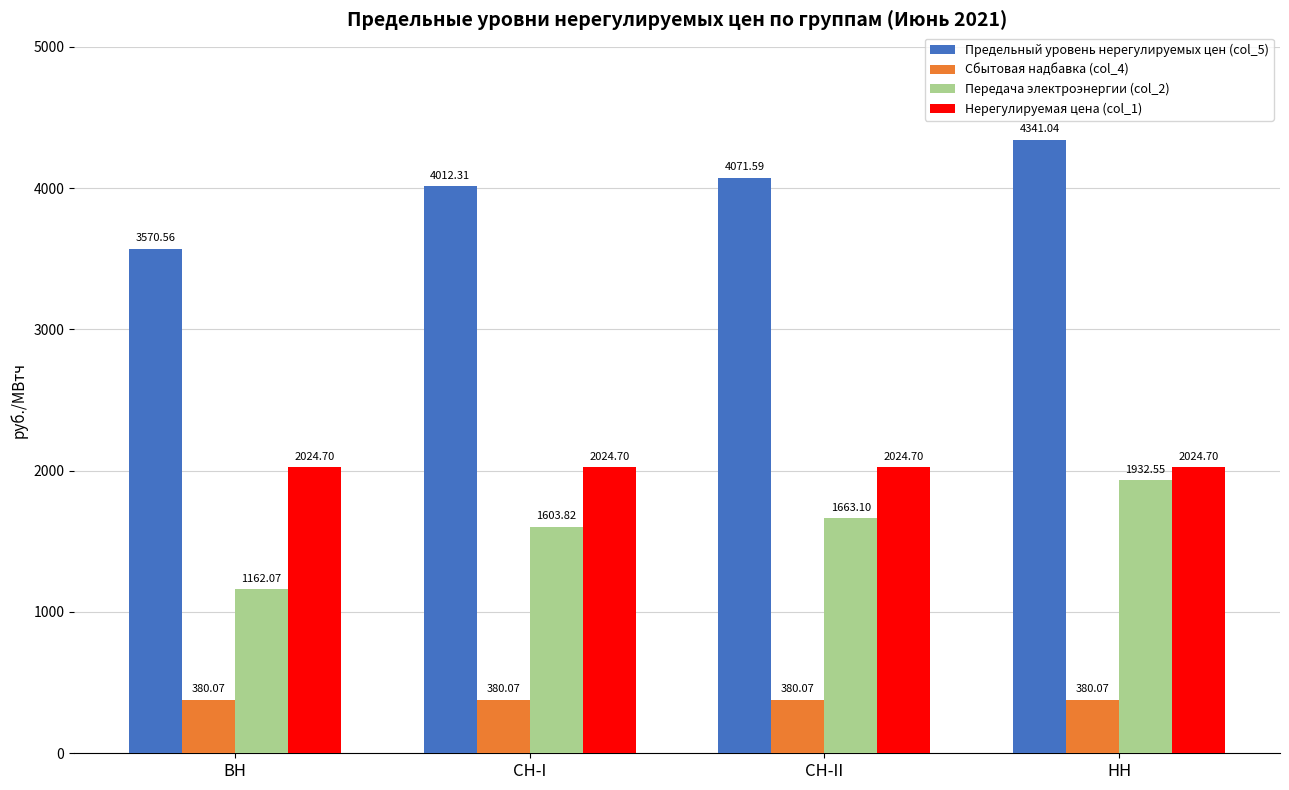

Rank the series by their maximum value, from highest to lowest.

Предельный уровень нерегулируемых цен (col_5), Нерегулируемая цена (col_1), Передача электроэнергии (col_2), Сбытовая надбавка (col_4)